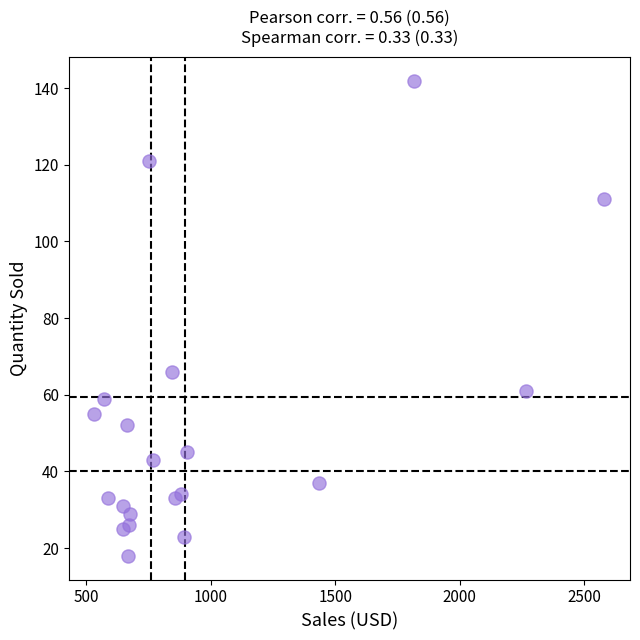

What Y value in the scatter plot is closest to 80?

66